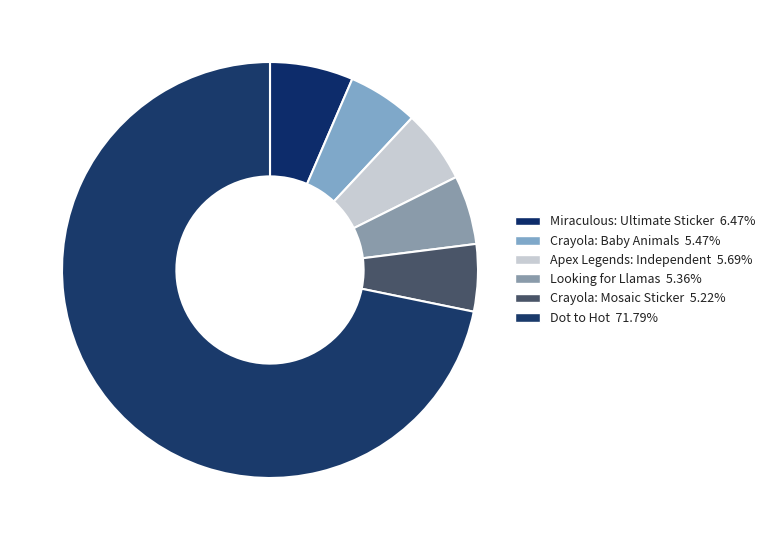

Which slice is the largest?

Dot to Hot